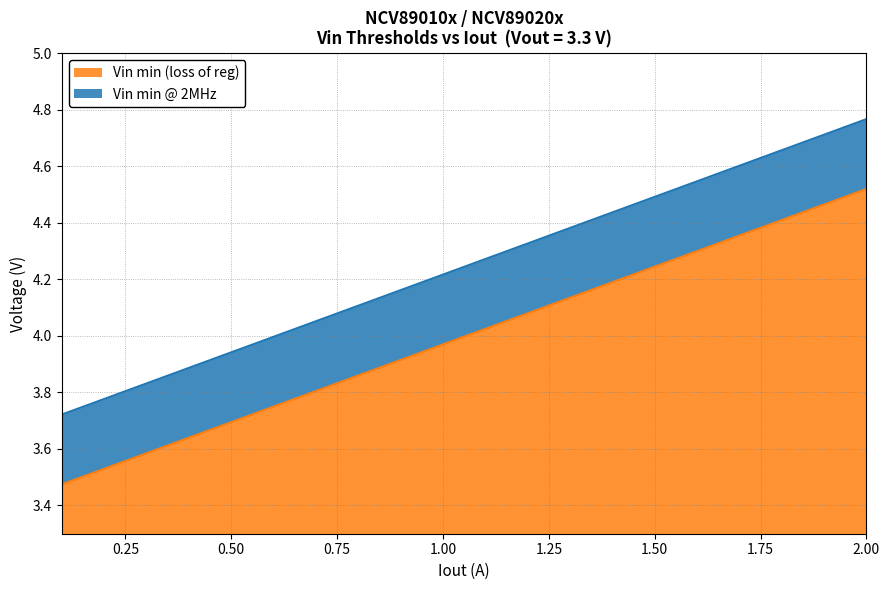

True or false: Vin min (loss of reg) has a value of 2.2 at 1.50.

False